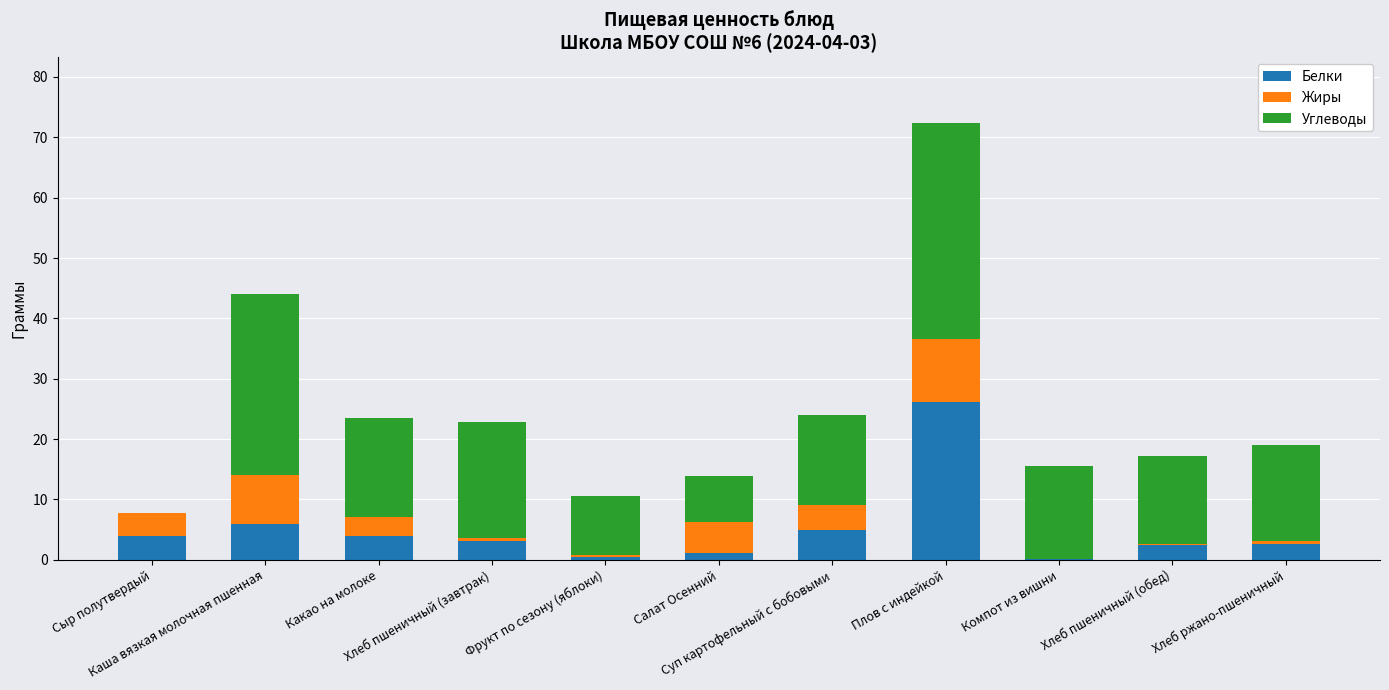

What are all the series names shown in the legend?

Белки, Жиры, Углеводы